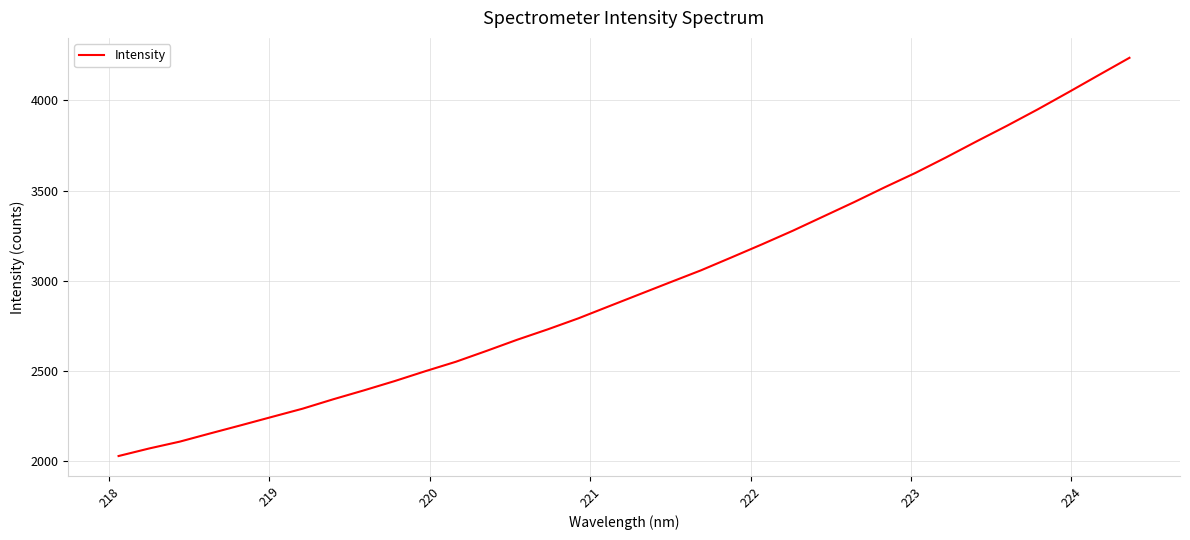

What is the difference between the maximum and minimum values?

2207.6